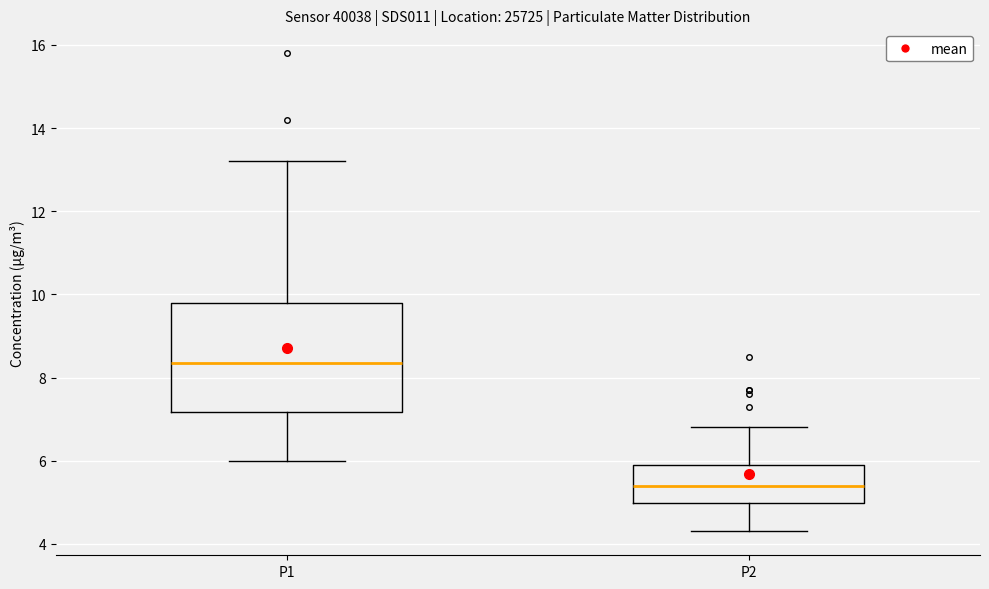

Which box's median line is the lowest?

P2